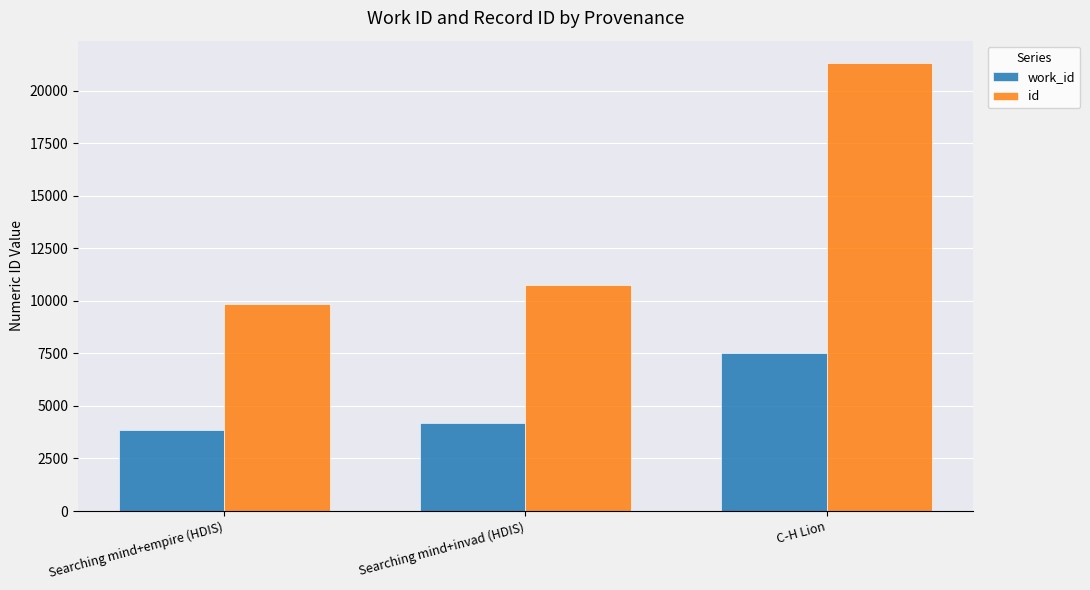

What is the label of the 3rd bar from the right?

Searching mind+empire (HDIS)